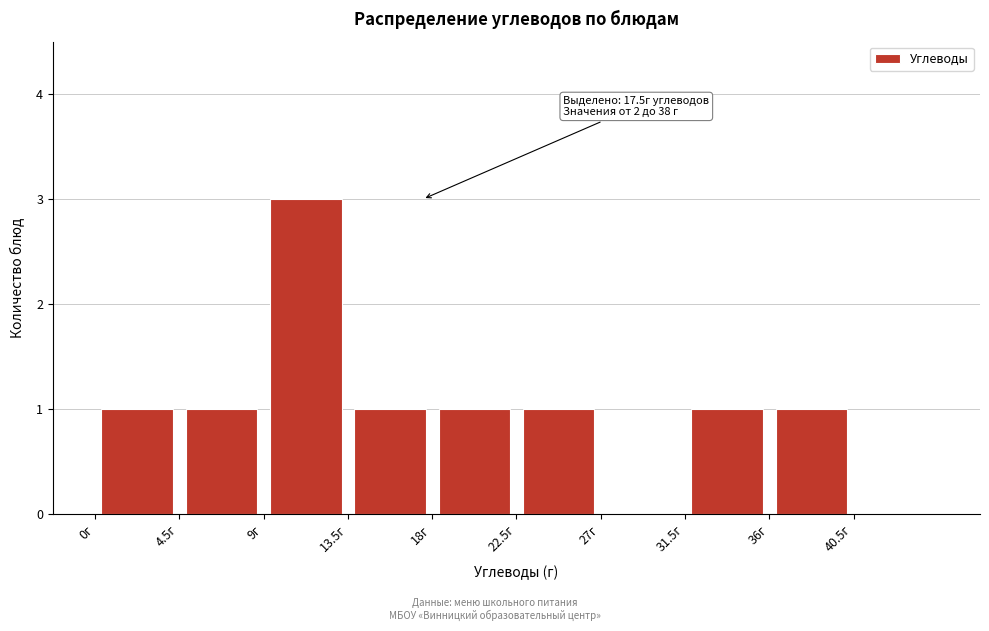

Which range on the x-axis has the tallest bar?

9.0 to 13.5